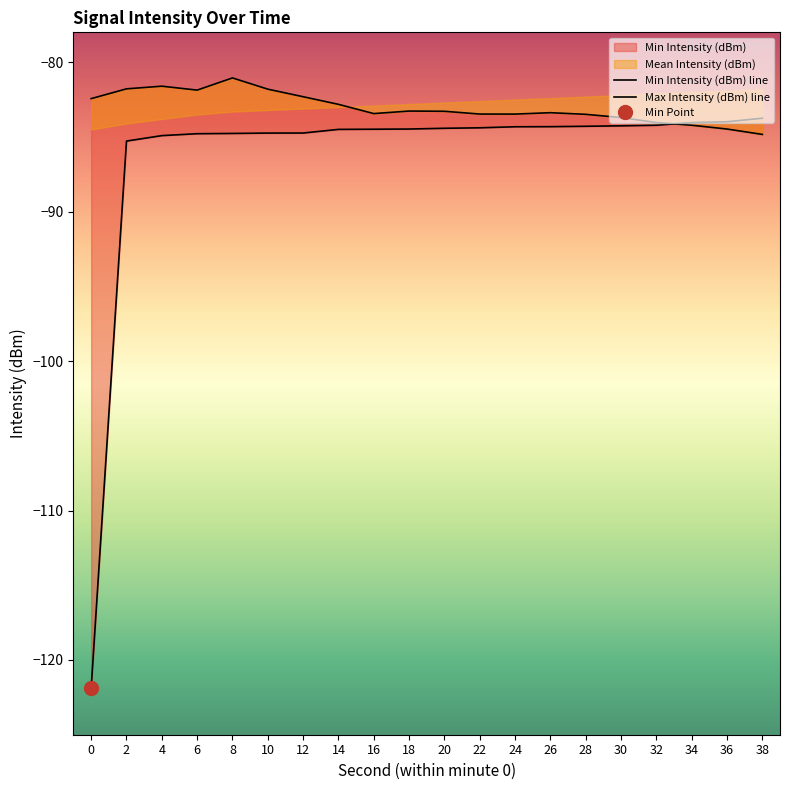

What is the maximum value shown in the chart?

-81.1